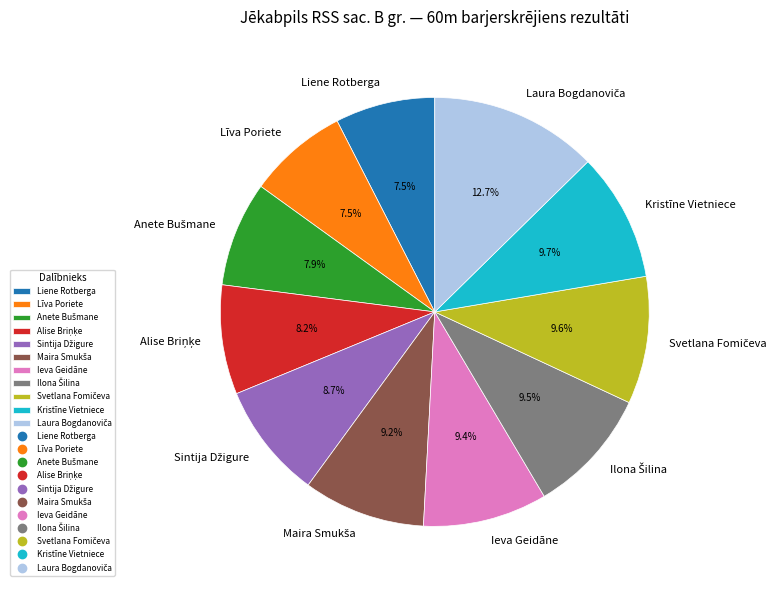

How much of the chart is everything except Liene Rotberga?

92.5%